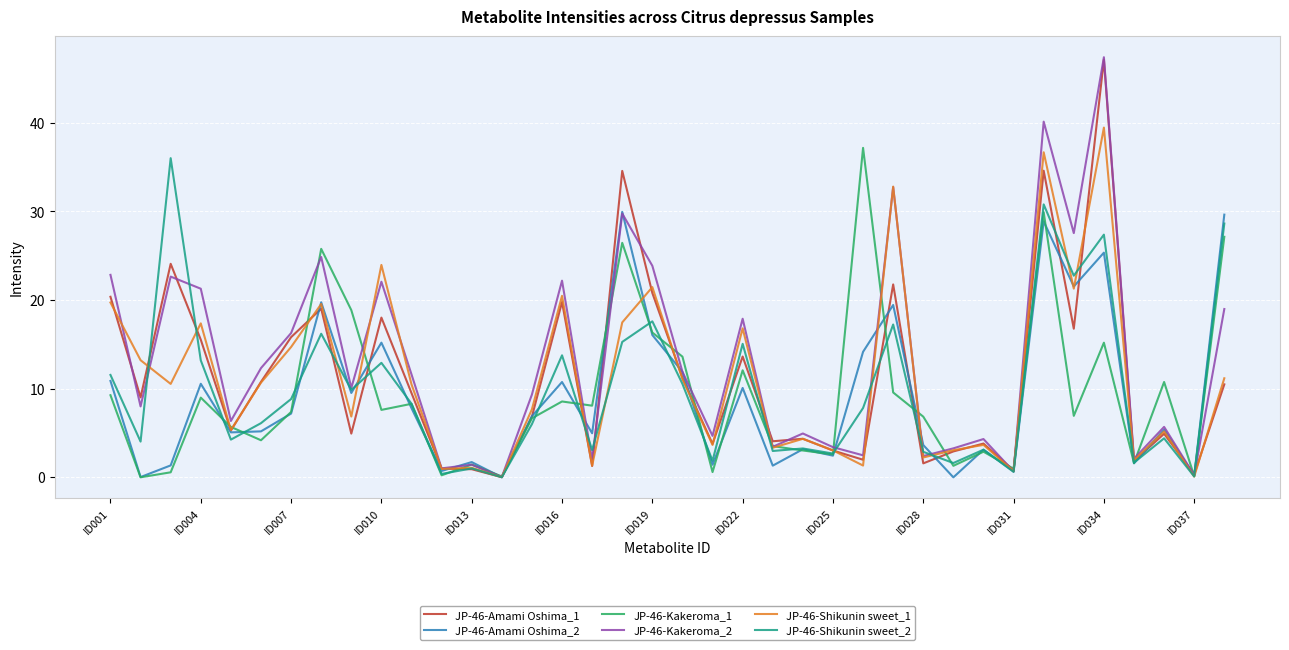

Which series has the largest range (max minus min)?

JP-46-Kakeroma_2